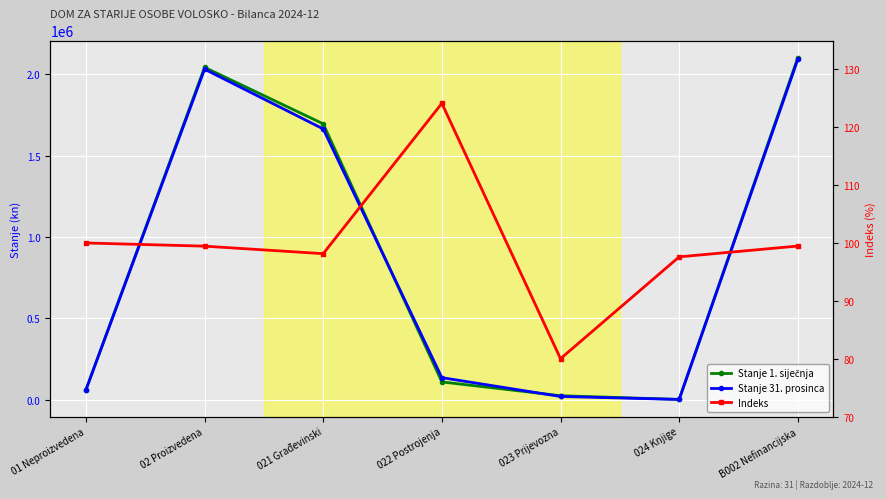

Between 01 Neproizvedena and 02 Proizvedena, which series saw the biggest shift?

Stanje 1. siječnja